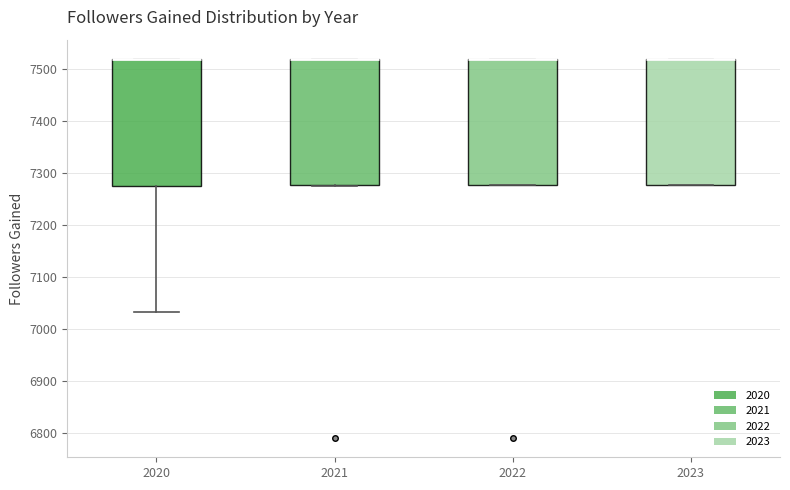

Where does the lower whisker of the box at x = 2020 end on the y-axis? The values are not printed on the chart, so give them approximately, as read against the axis.

7030